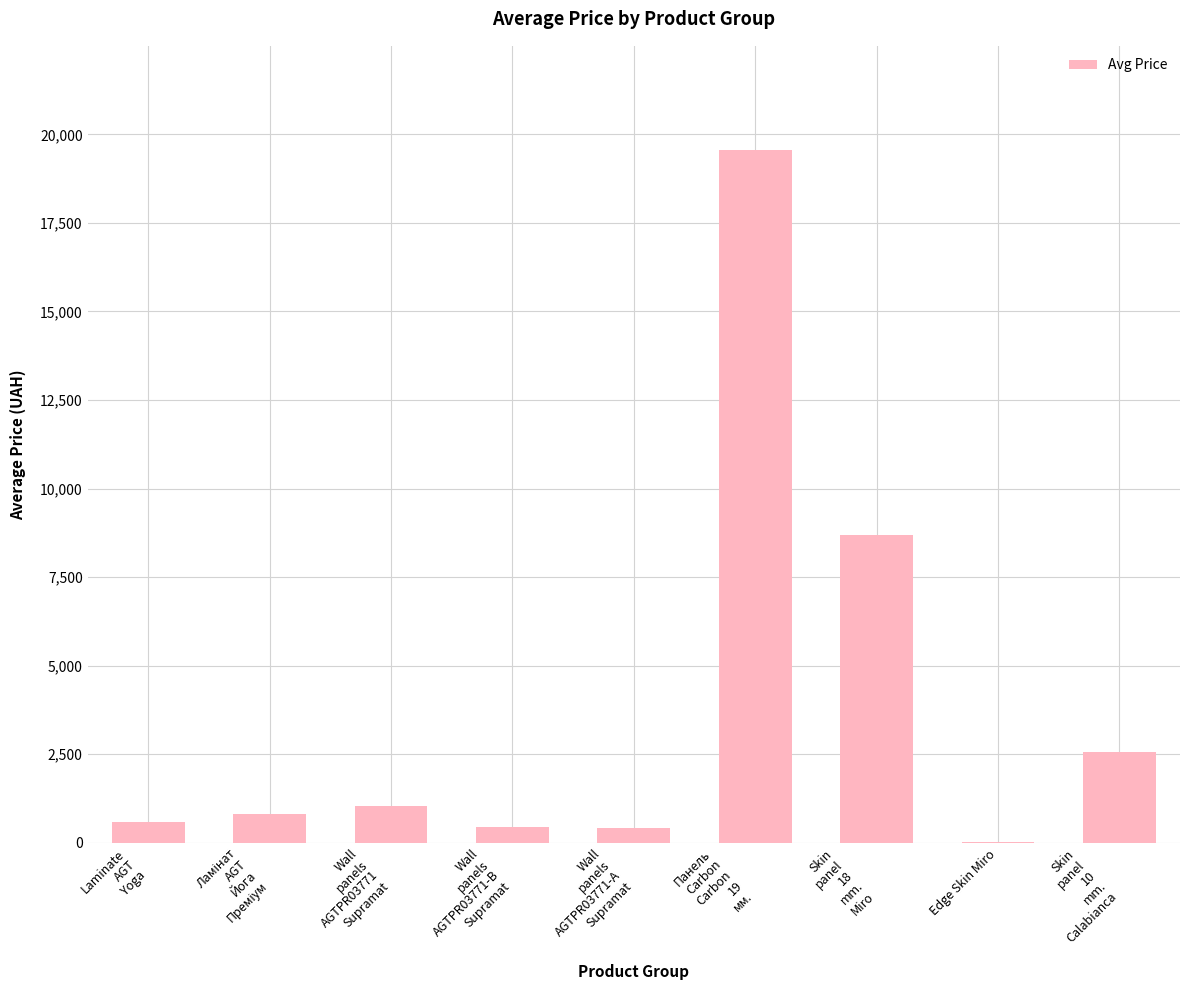

What is the sum of all values?

34119.0